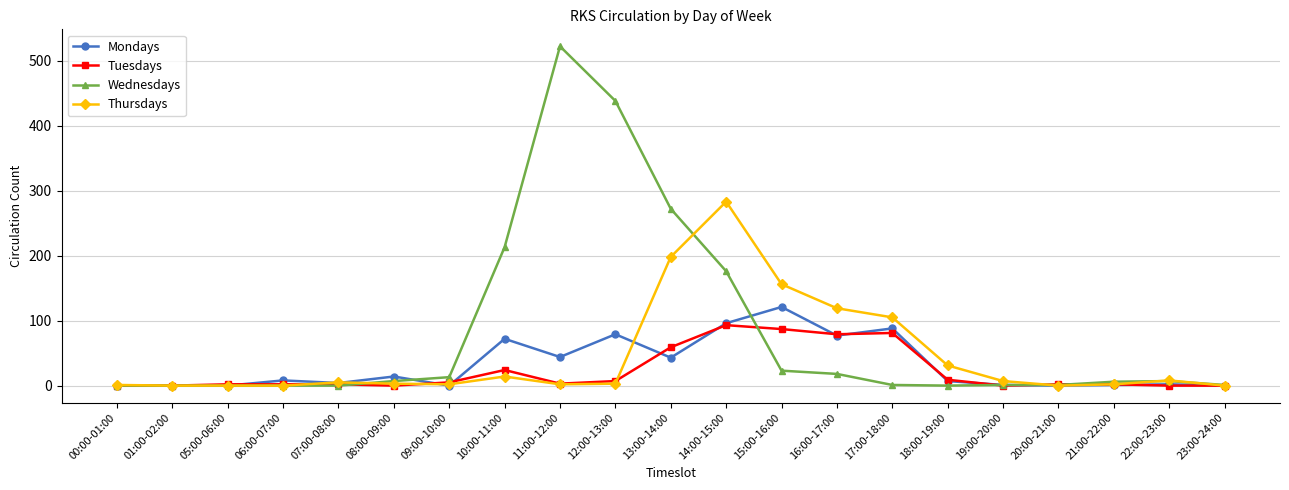

What is the difference between the second highest and second lowest values in the Wednesdays series?

438